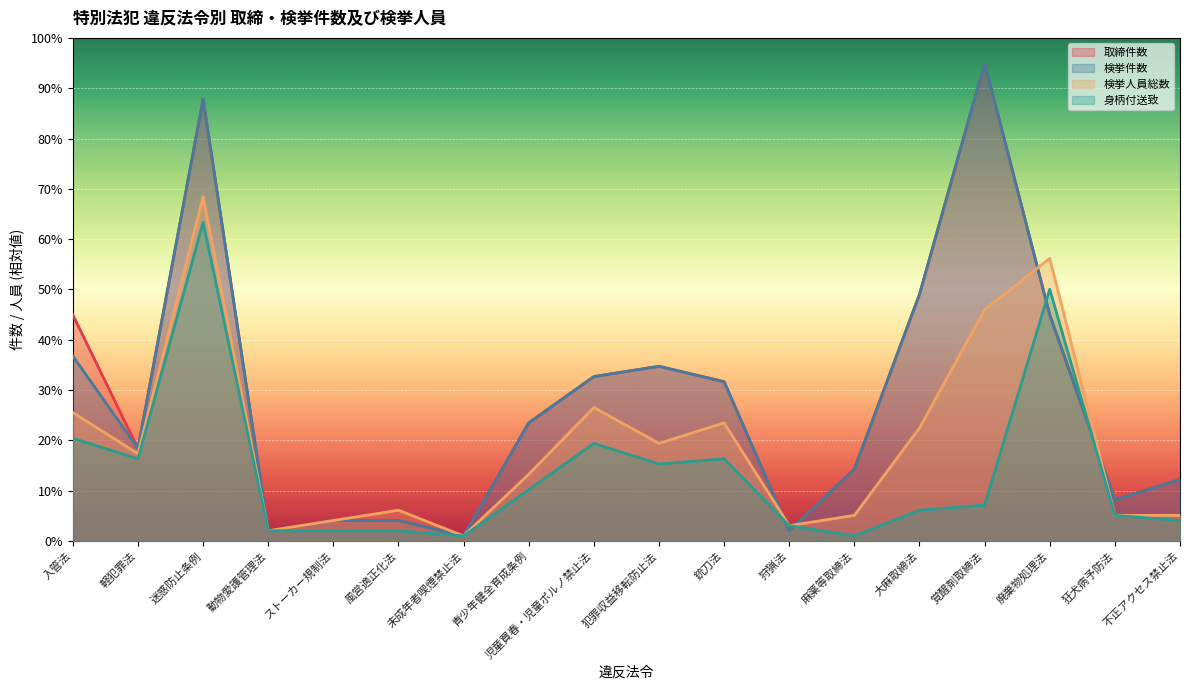

Does the chart display data point markers on the line(s)?

No